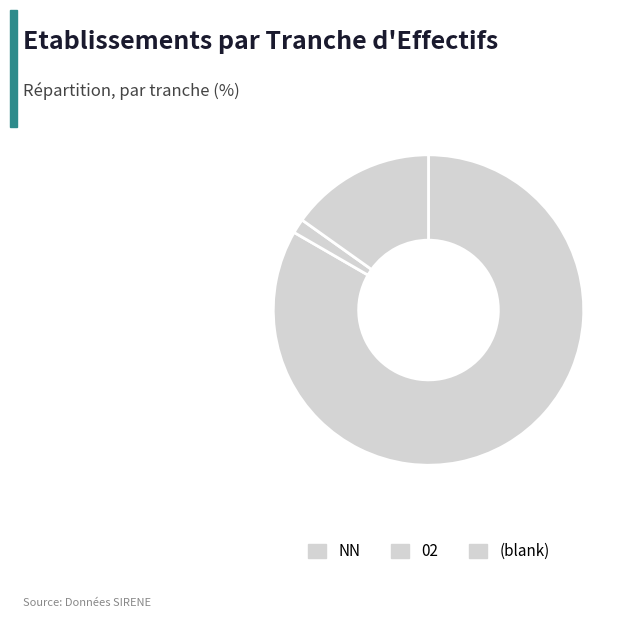

How many slices are in this pie chart?

3